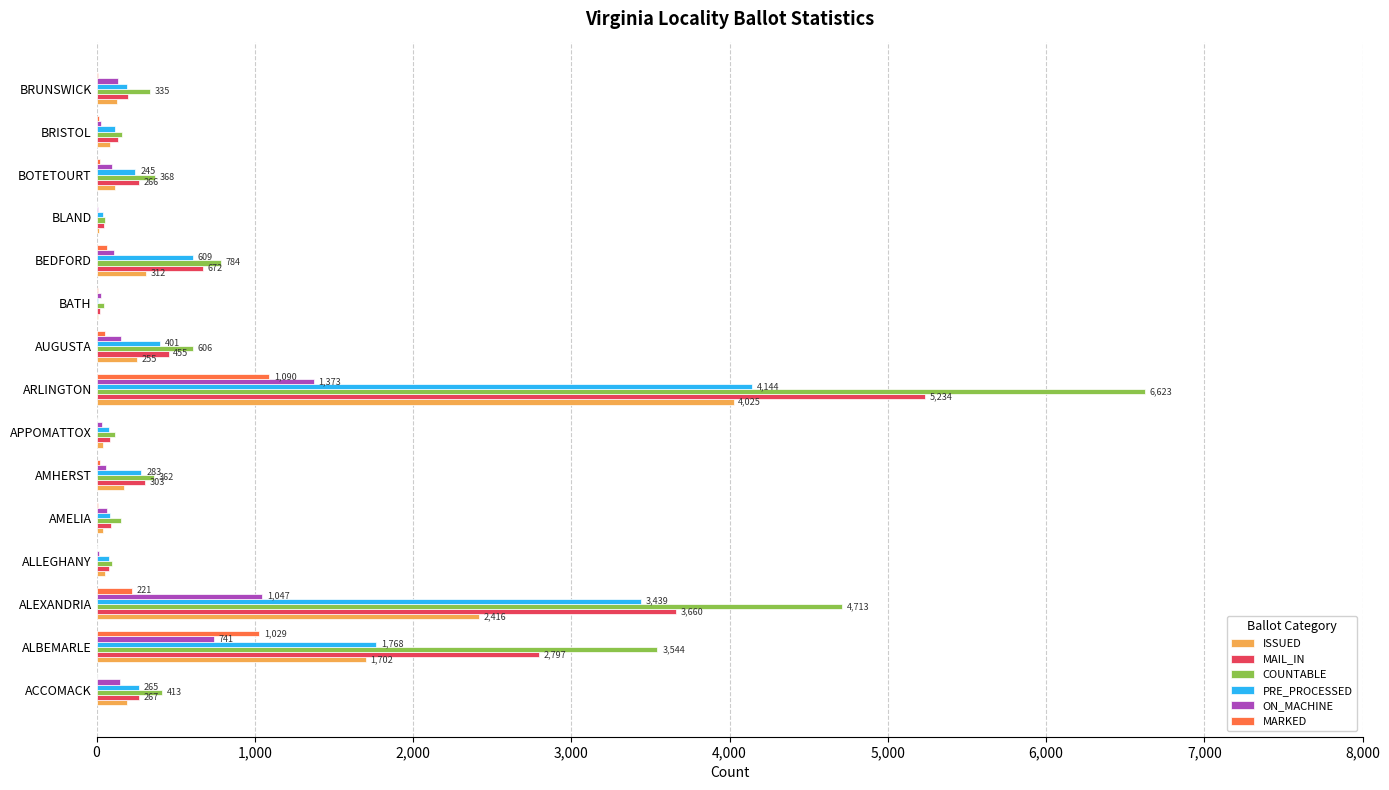

What is the maximum value for ON_MACHINE?

1373